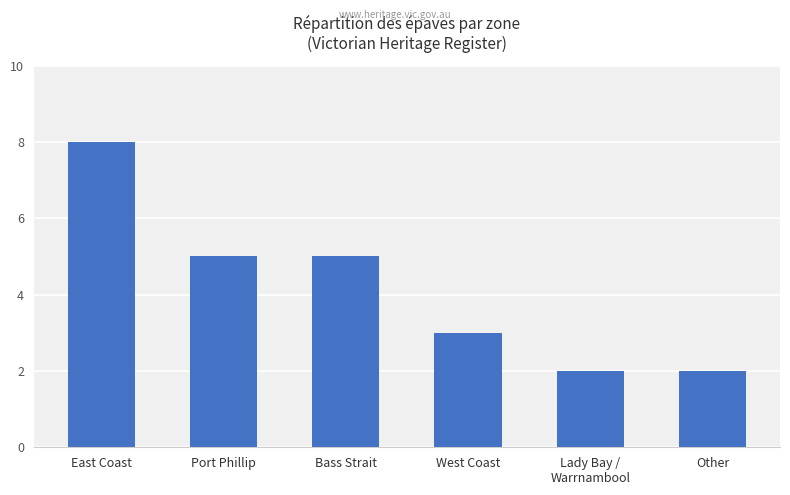

What is the approximate value at West Coast?

3